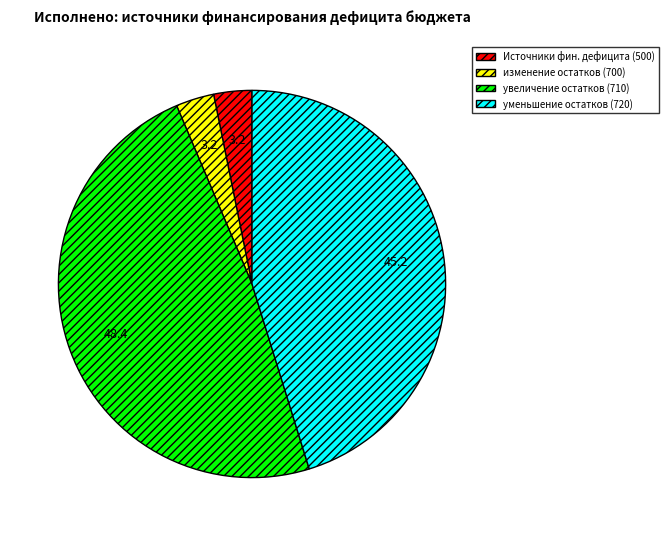

Does изменение остатков (700) account for over 50% of the chart?

No